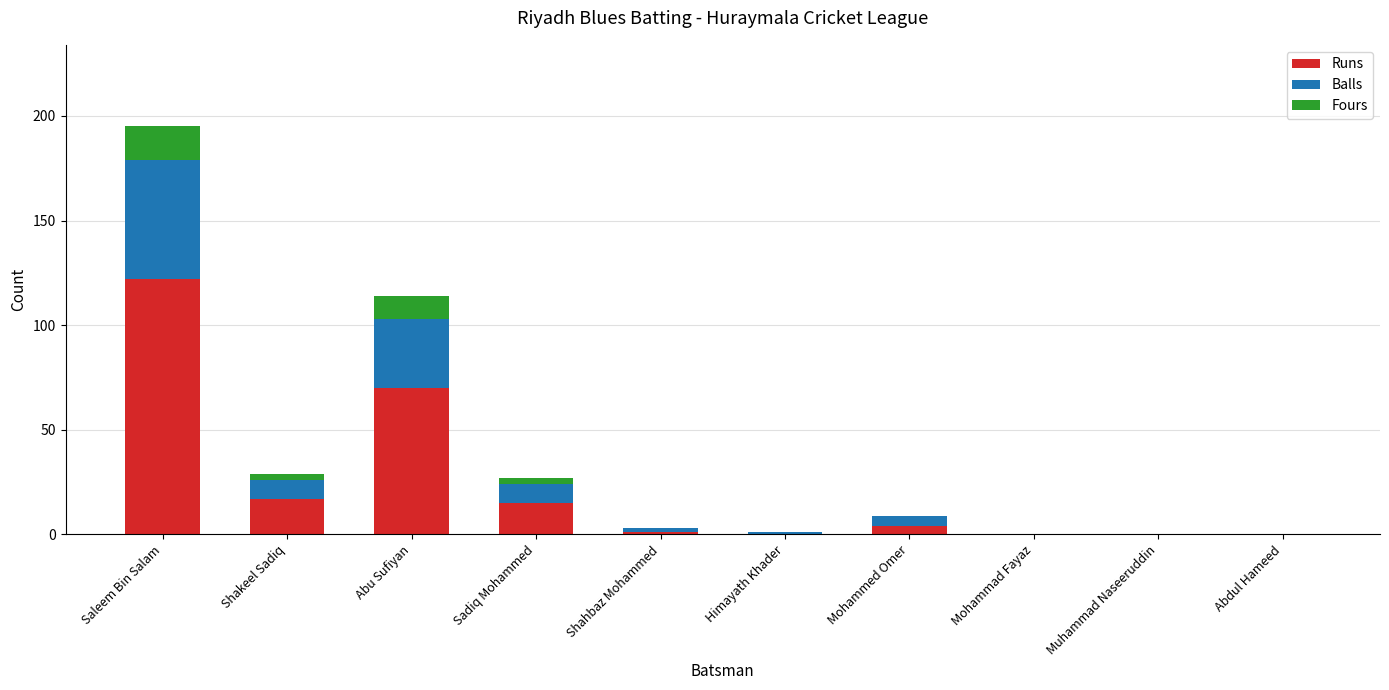

At which category is the sum across all series the highest?

Saleem Bin Salam